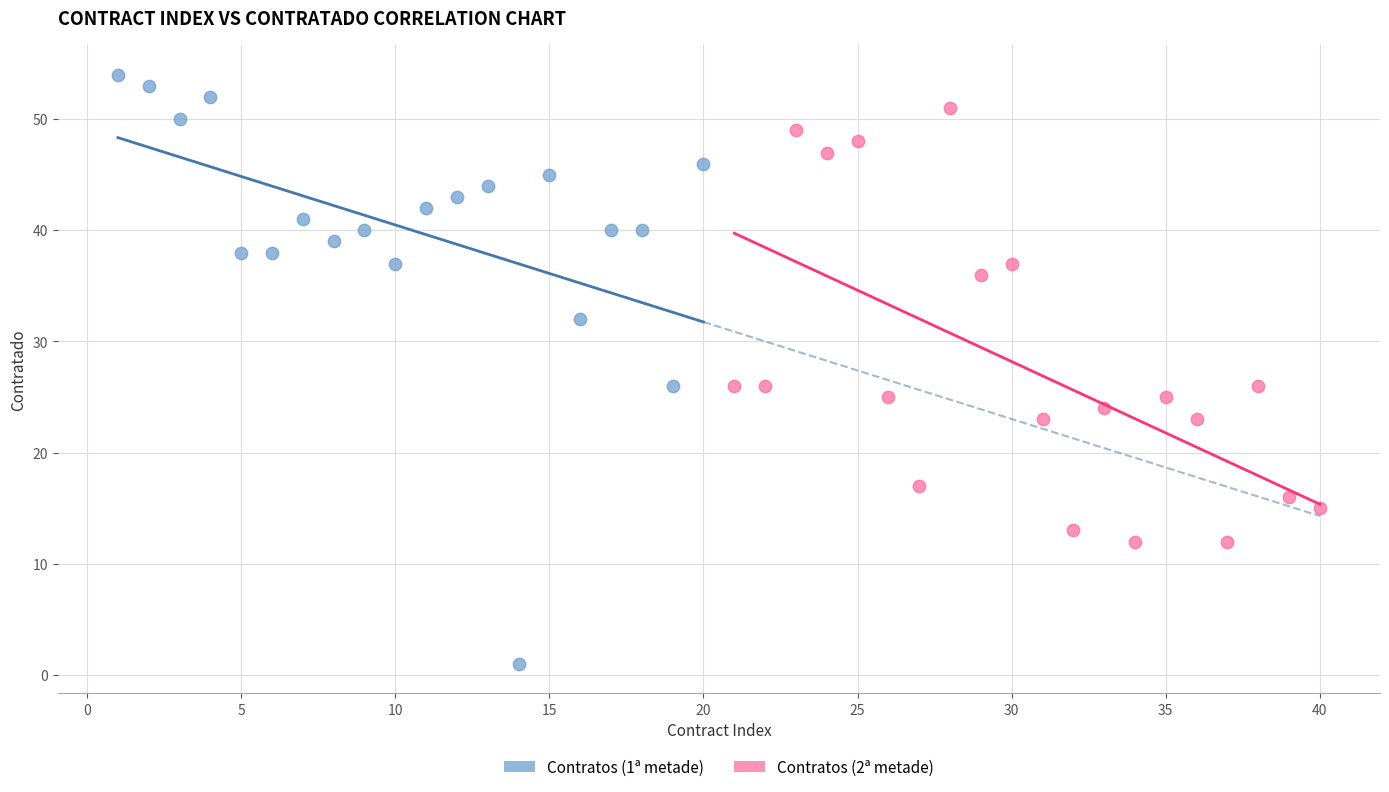

Which series has the widest spread of Y values?

Contratos (1ª metade)